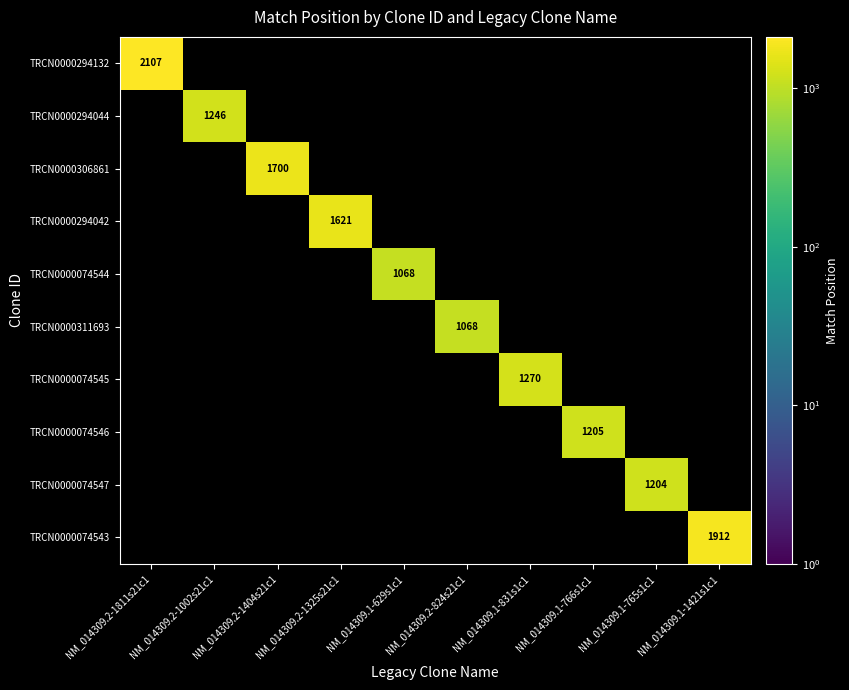

The TRCN0000294132 series shows 2107 at NM_014309.2-1811s21c1. True or false?

True